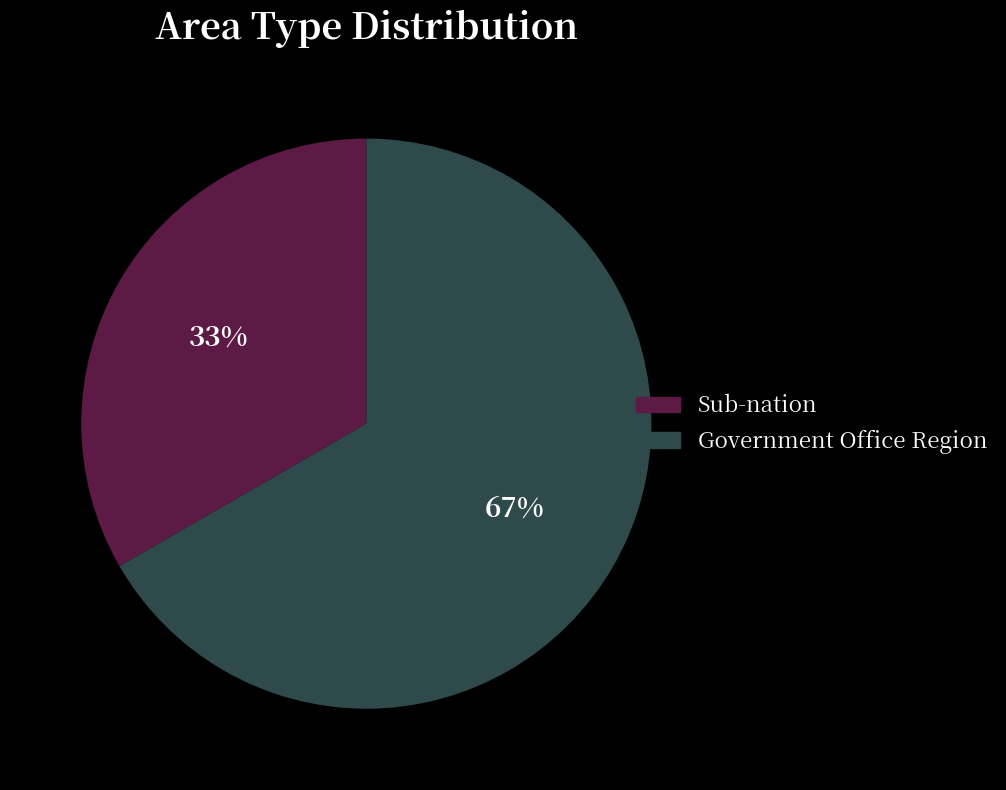

To the nearest percent, what is the combined percentage of Sub-nation and Government Office Region?

100%